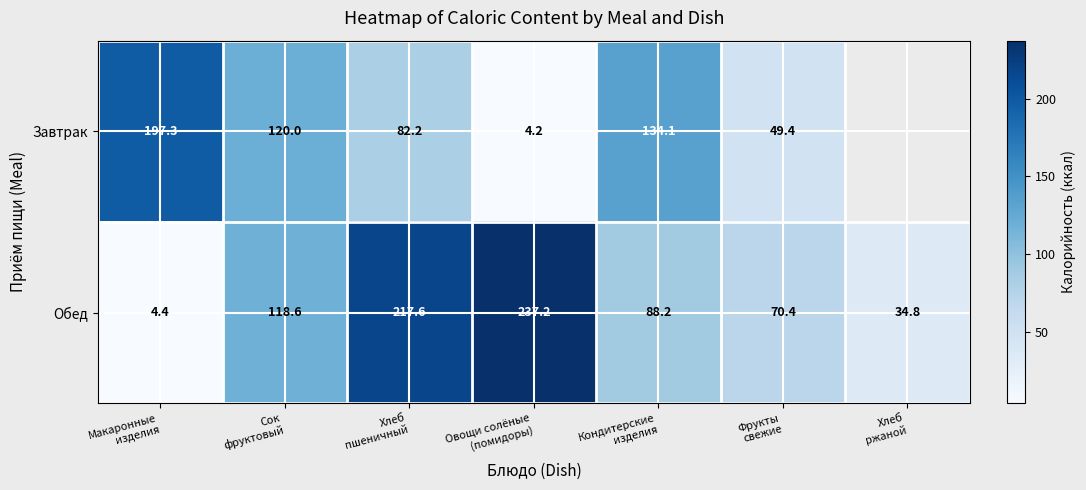

What is the minimum value for Обед?

4.4